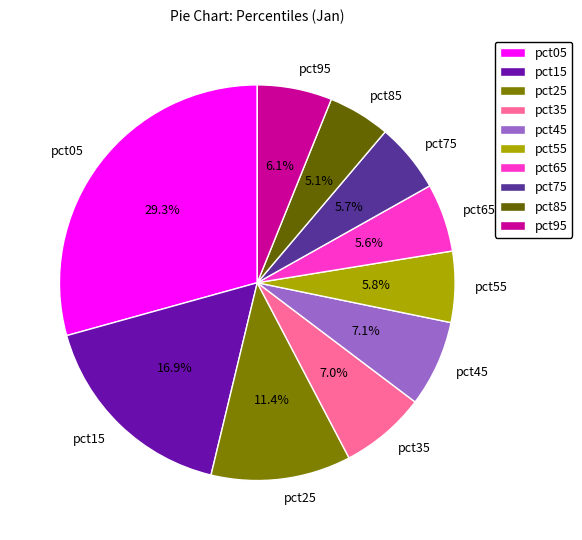

Which has a higher value, pct05 or pct55?

pct05